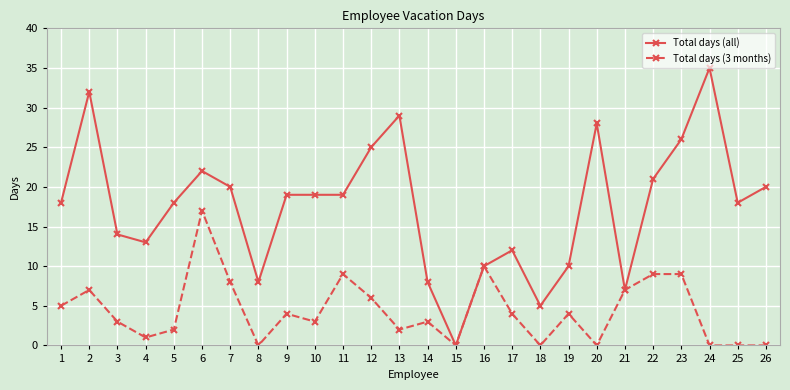

Is the value of Total days (all) at 16 greater than the value of Total days (3 months) at 26?

Yes